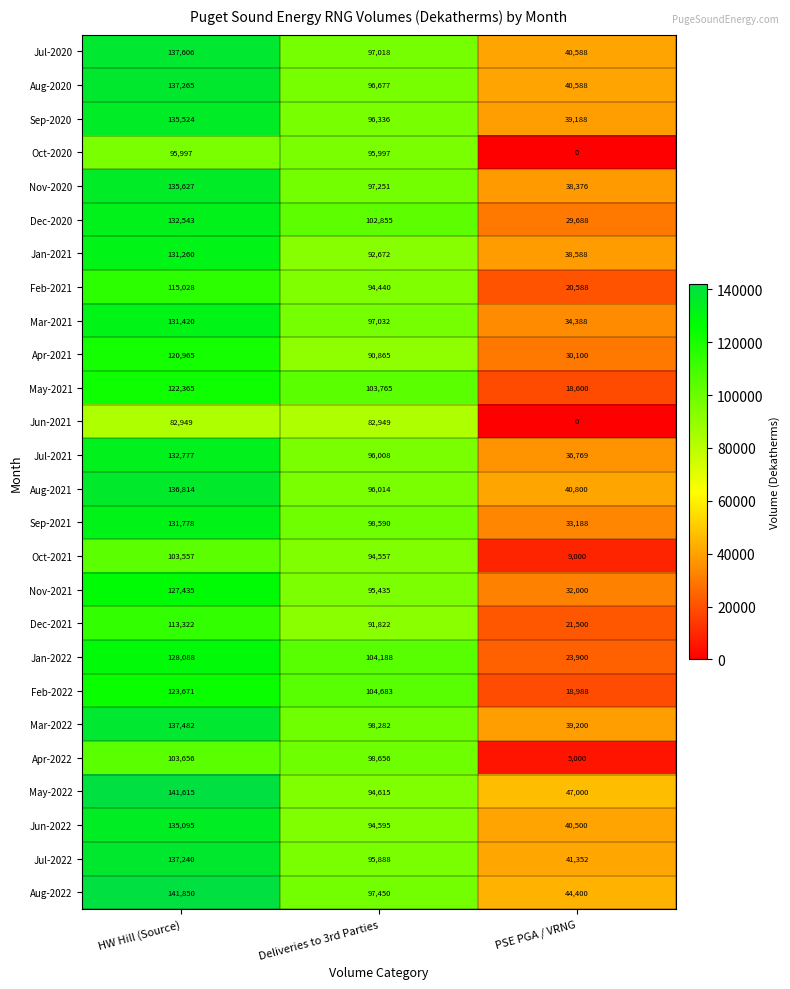

At which label is Jul-2022 closest to 89296?

Deliveries to 3rd Parties